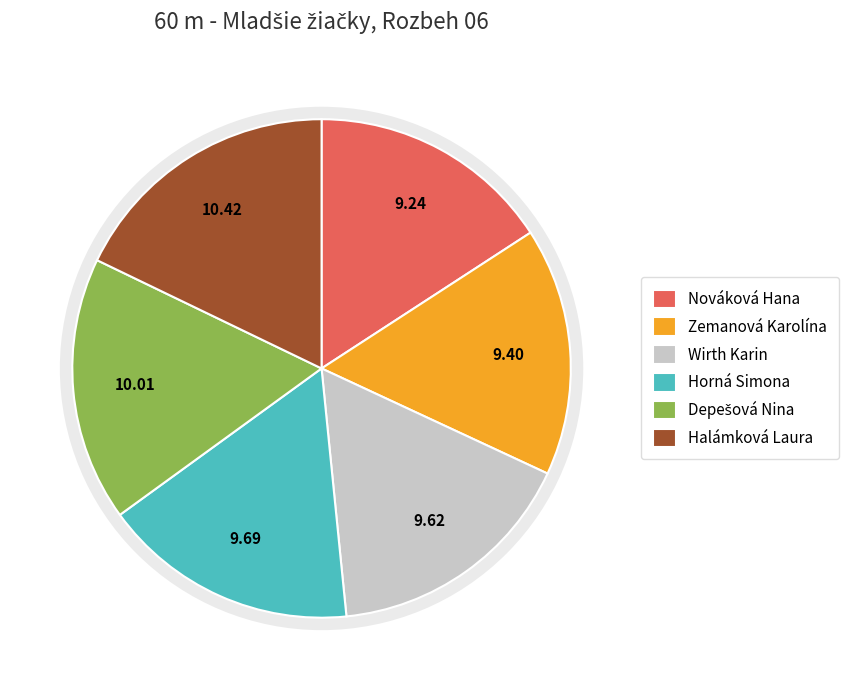

Is the sum of Zemanová Karolína and Halámková Laura greater than half?

No